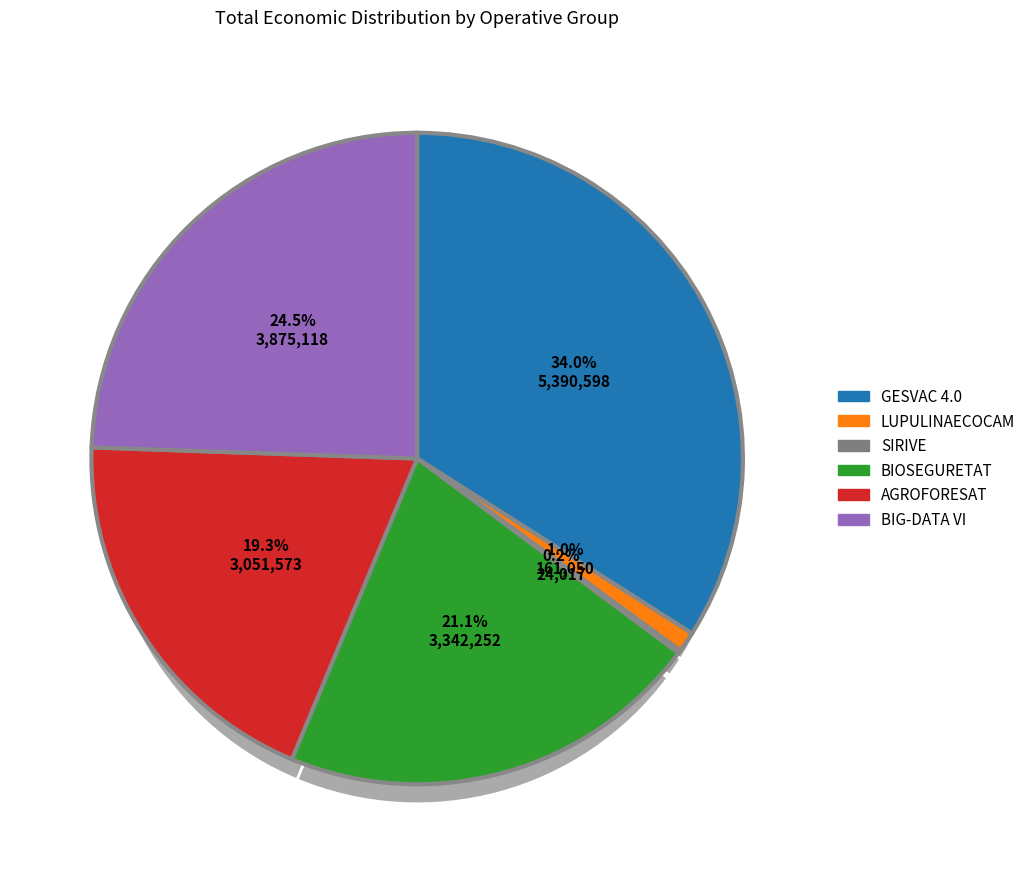

Does LUPULINAECOCAM account for over 50% of the chart?

No